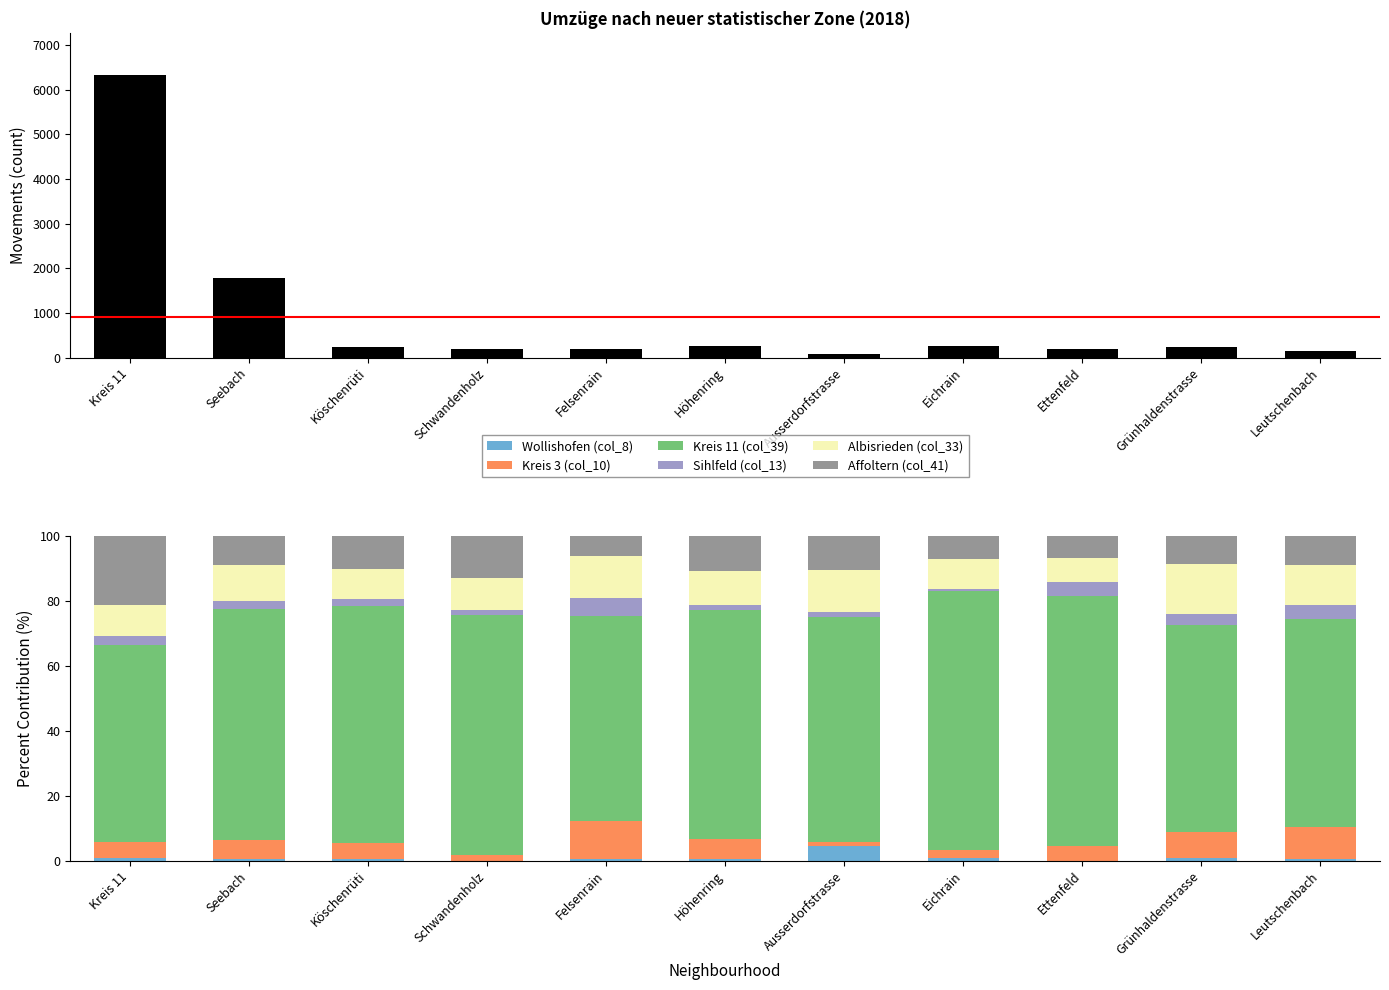

What is the label of the 9th bar from the left?

Ettenfeld